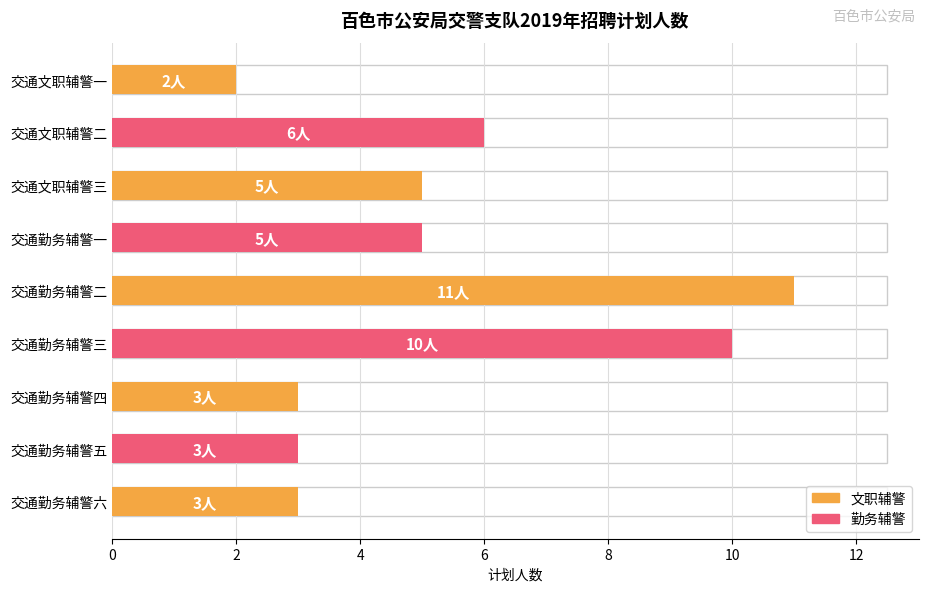

What value does the data have at 交通文职辅警二?

6